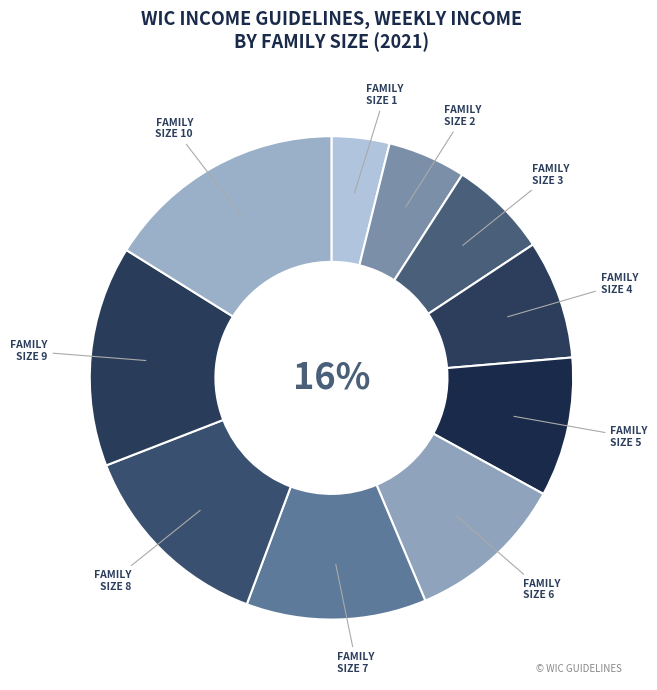

What percentage do 6 and 9 together represent?

25.4%